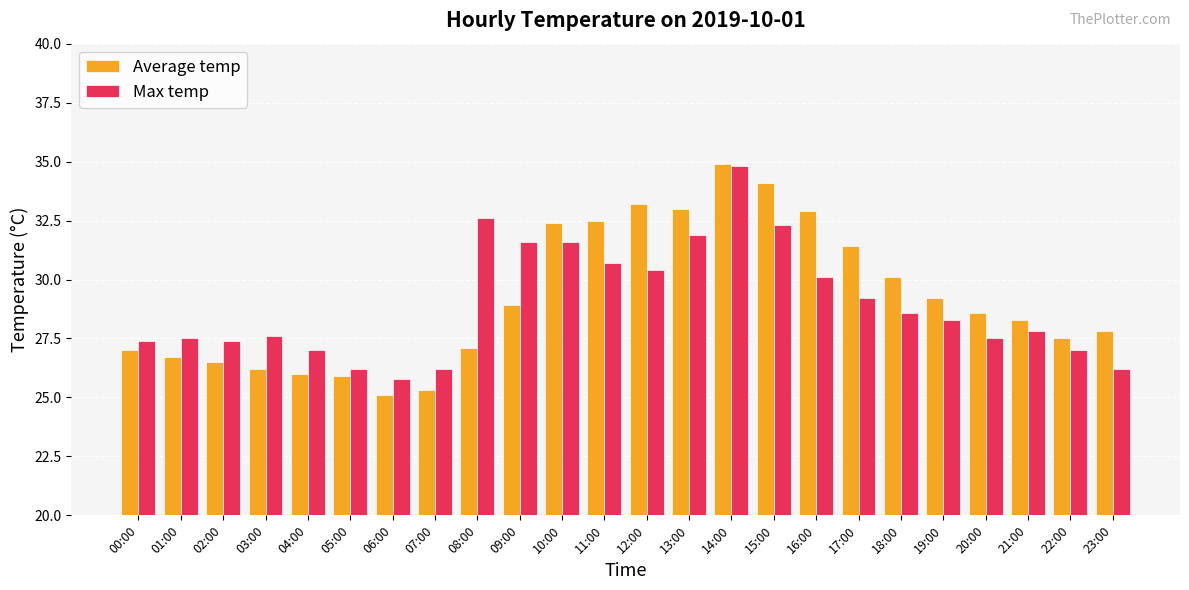

The value of Max temp at 15:00 is 47.4. True or false?

False